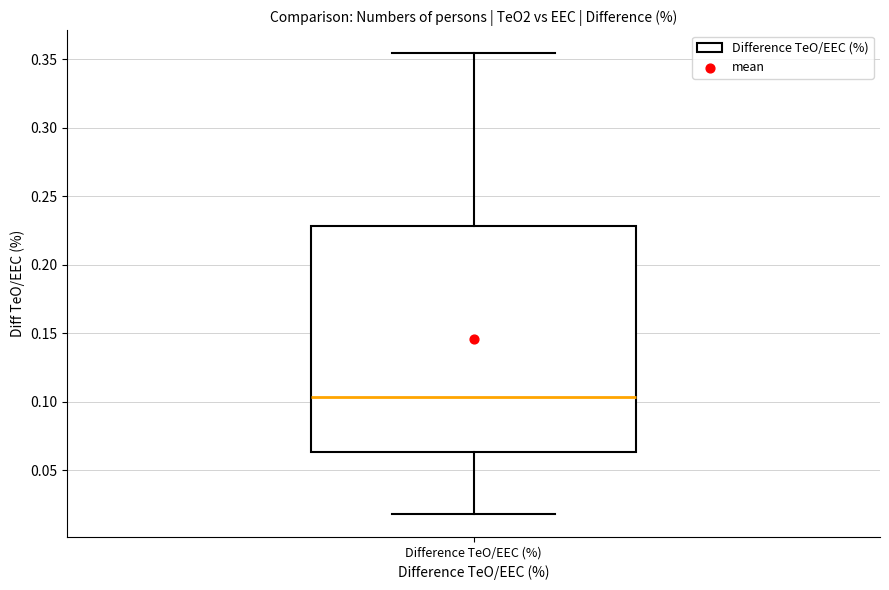

Transcribe this box plot: give where the median line is, the range the box spans, and where the two whiskers end, as read against the y-axis. The values are not printed on the chart, so give them approximately, as read against the axis.

median 0.105, box 0.065 to 0.230, whiskers 0.020 to 0.355